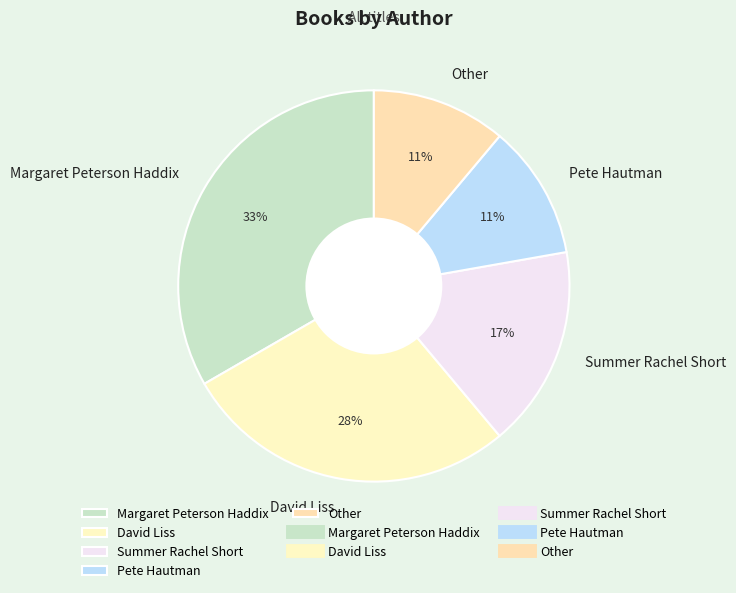

Between Pete Hautman and Summer Rachel Short, which is larger?

Summer Rachel Short